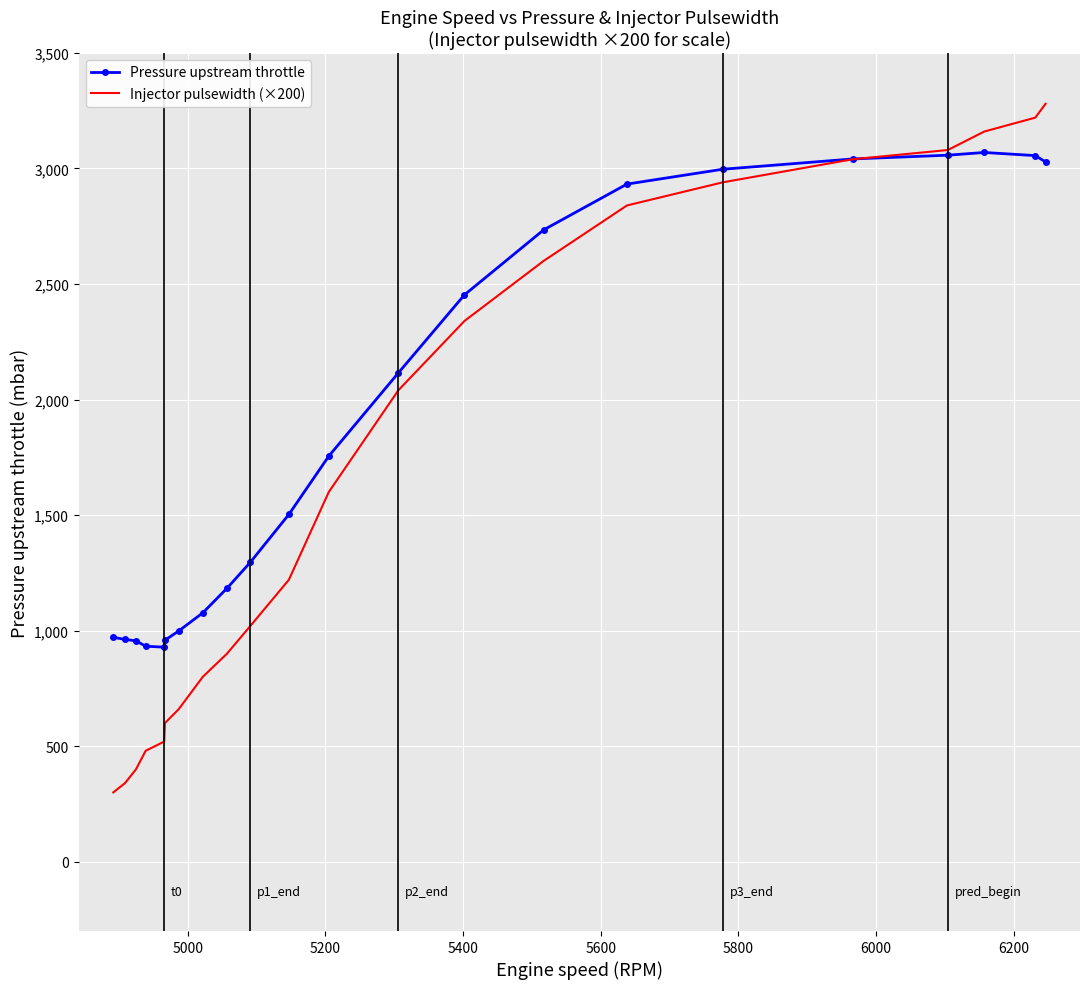

Which series has the largest range (max minus min)?

Injector pulsewidth (×200)